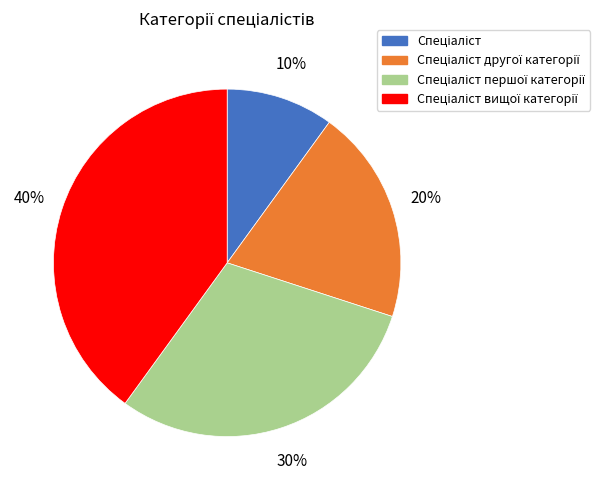

Is there any slice that represents more than half of the pie?

No